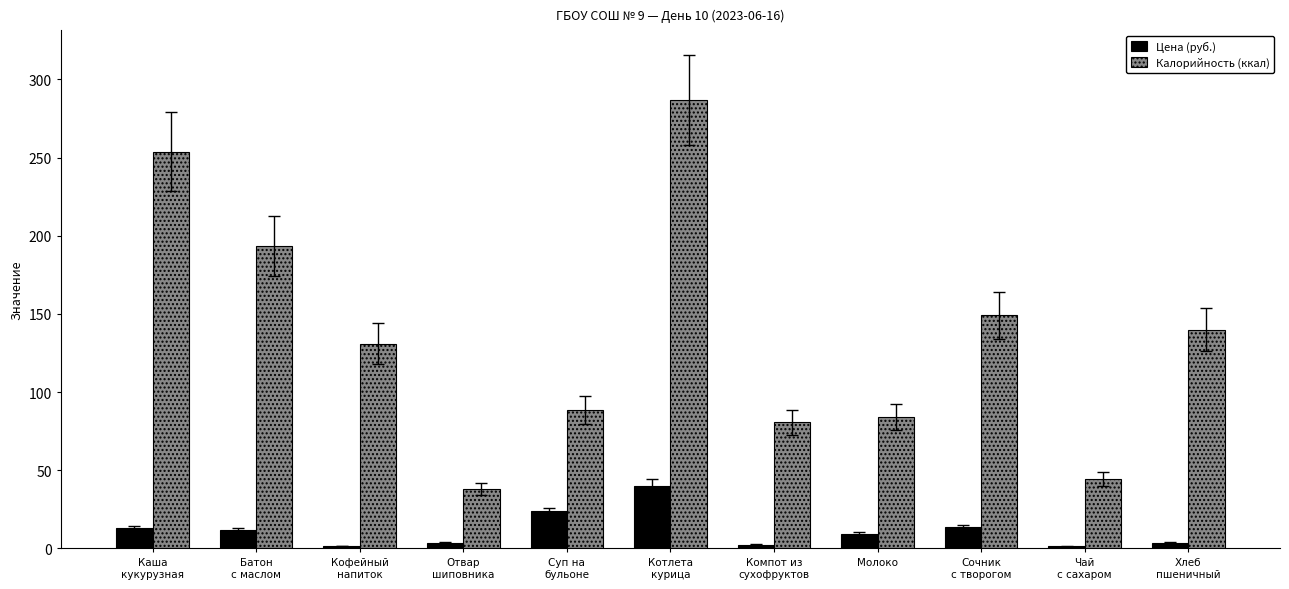

Is the value of Калорийность (ккал) at Чай
с сахаром greater than the value of Цена (руб.) at Компот из
сухофруктов?

Yes